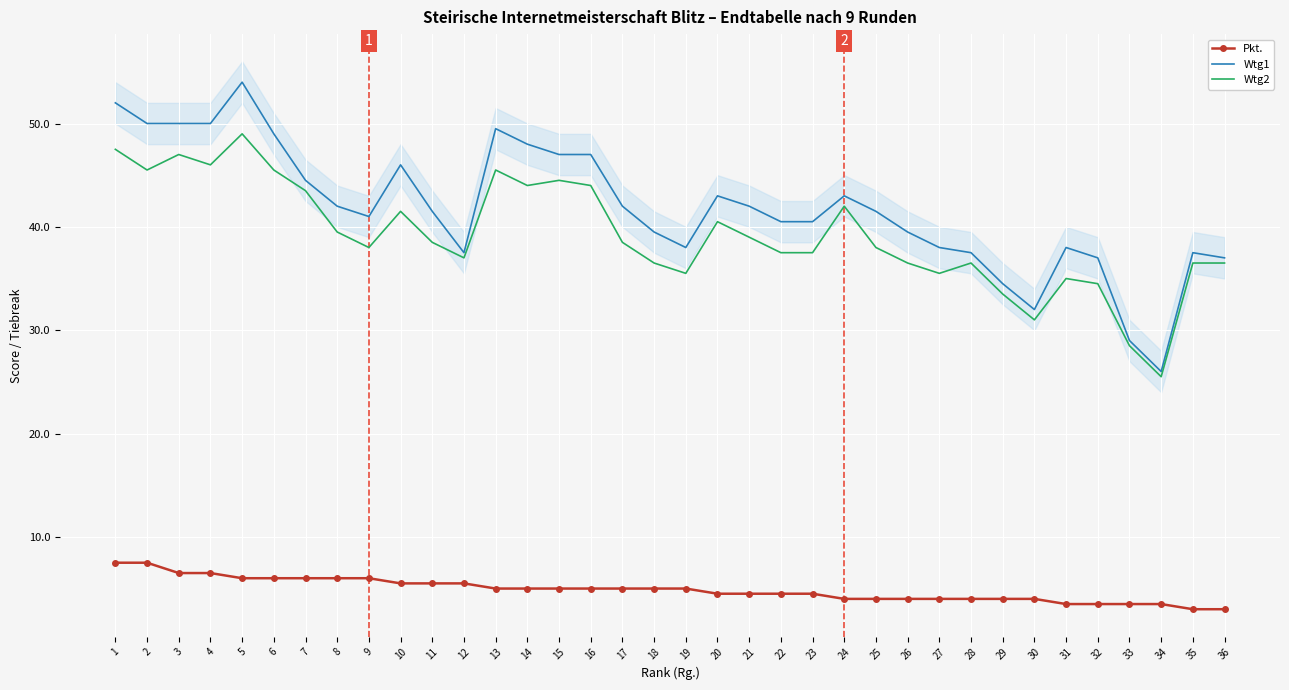

The value of Wtg2 at 6 is 66.0. True or false?

False